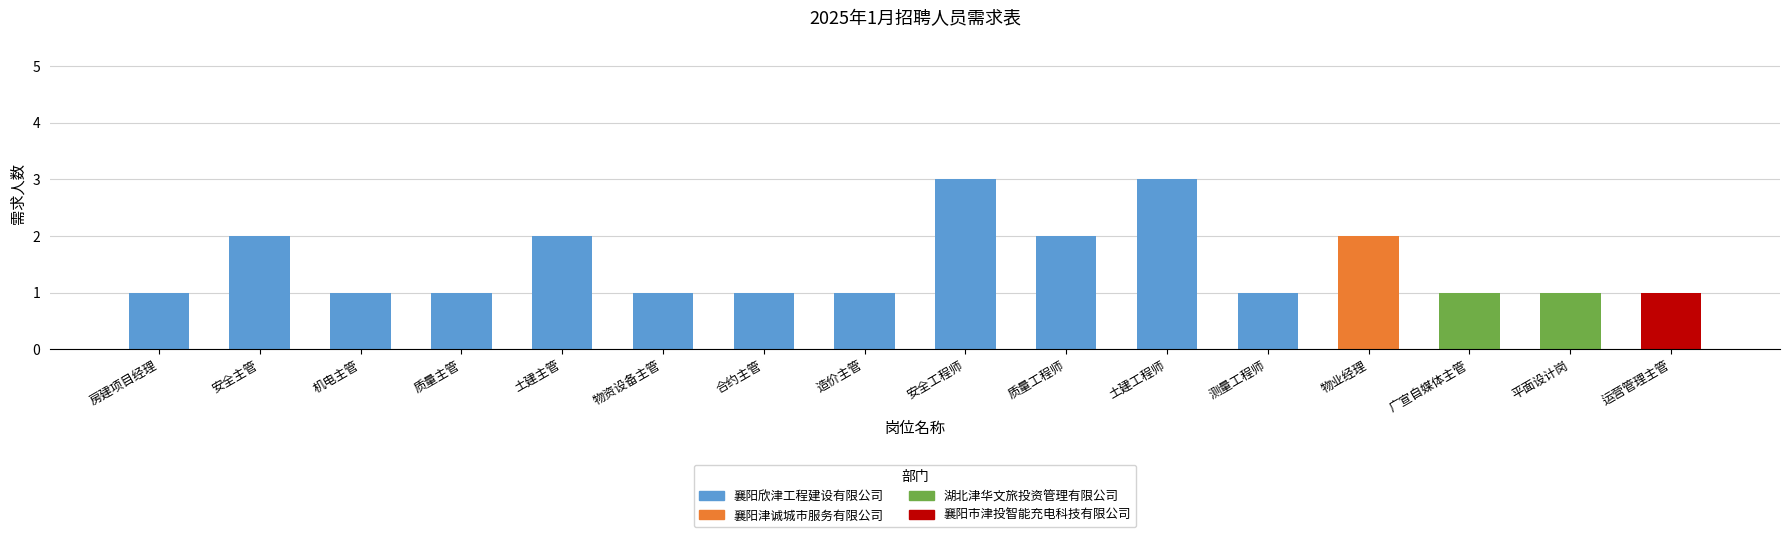

Reading right to left, list all the values displayed in this chart.

运营管理主管=1	平面设计岗=1	广宣自媒体主管=1	物业经理=2	测量工程师=1	土建工程师=3	质量工程师=2	安全工程师=3	造价主管=1	合约主管=1	物资设备主管=1	土建主管=2	质量主管=1	机电主管=1	安全主管=2	房建项目经理=1